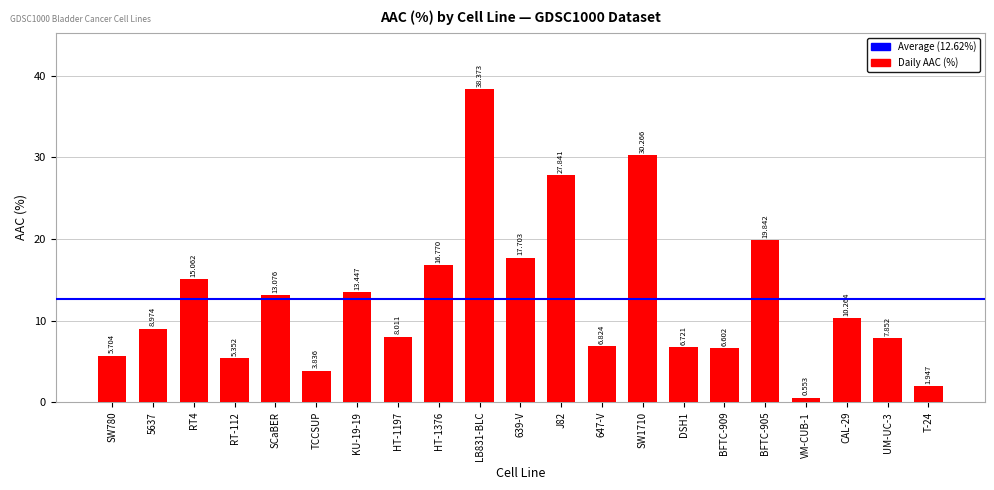

Where is the data nearest to the value 19?

BFTC-905